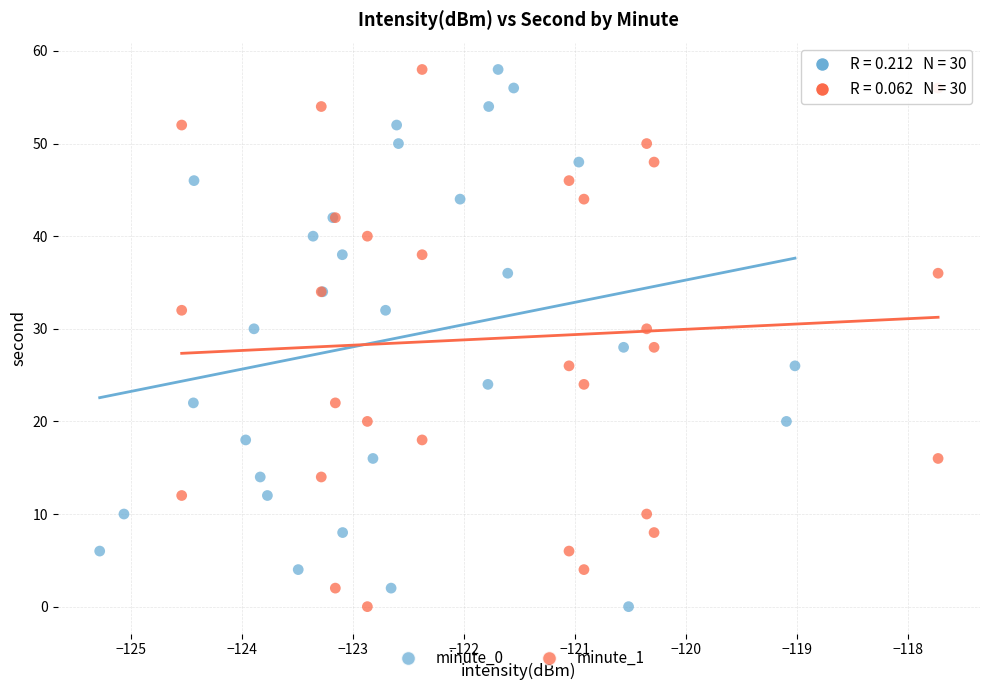

What are all the series names shown in the legend?

minute_0, minute_1